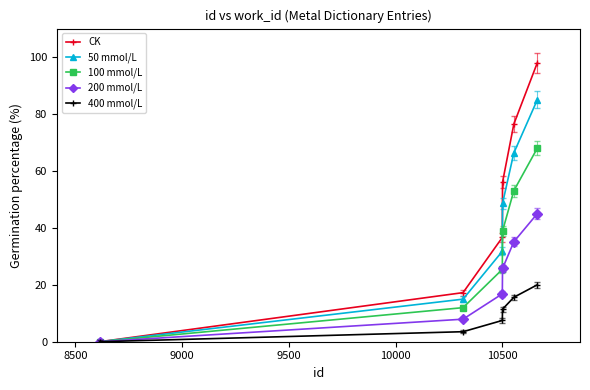

What is the sum of all 100 mmol/L values?

197.3